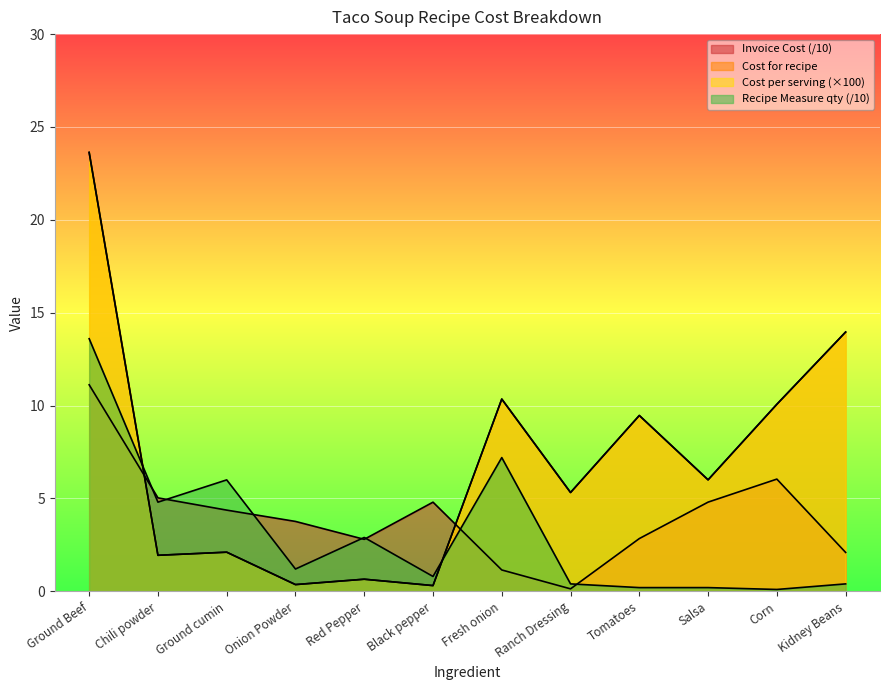

Between which two adjacent categories do Cost per serving and Recipe Measure (qty) first intersect?

Ground Beef and Chili powder